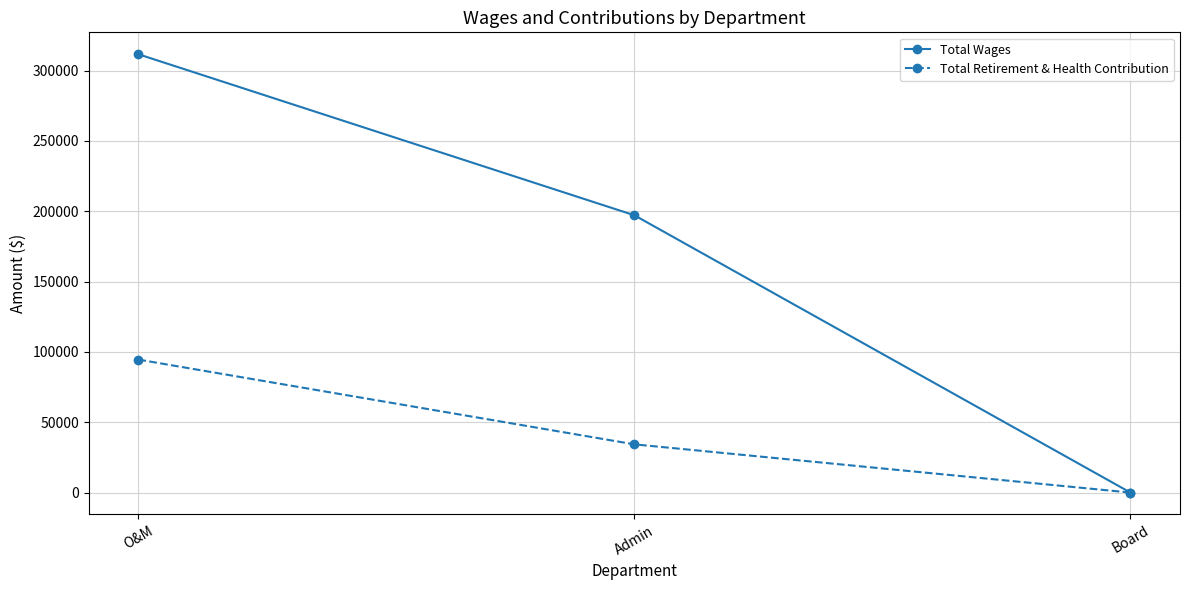

What are all the series names shown in the legend?

Total Wages, Total Retirement & Health Contribution